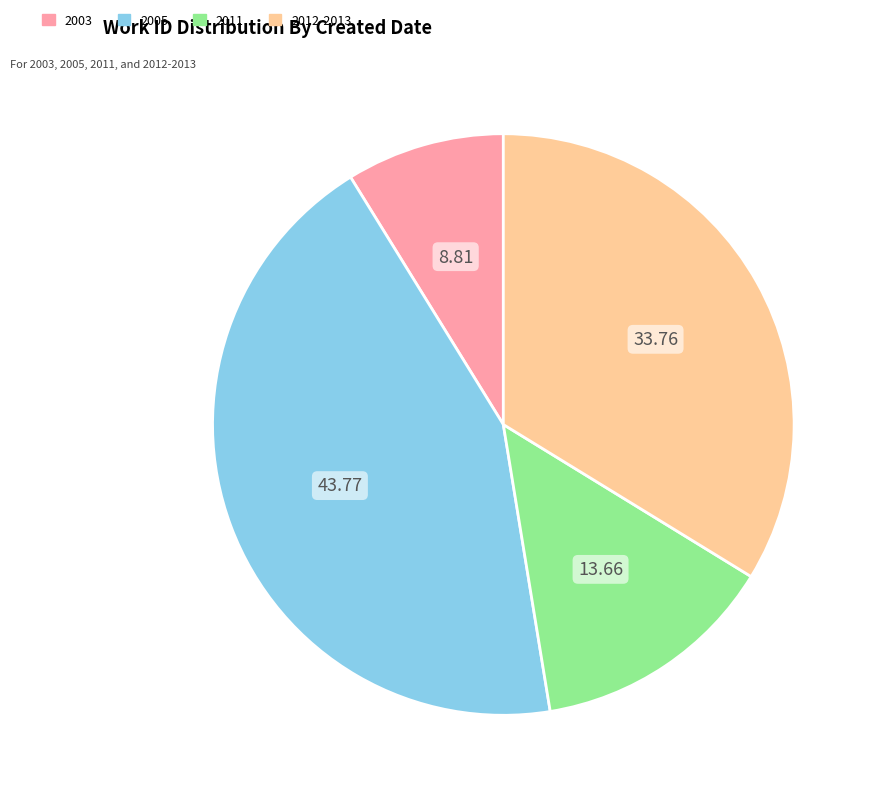

Is the sum of 2011 and 2012-2013 greater than half?

No